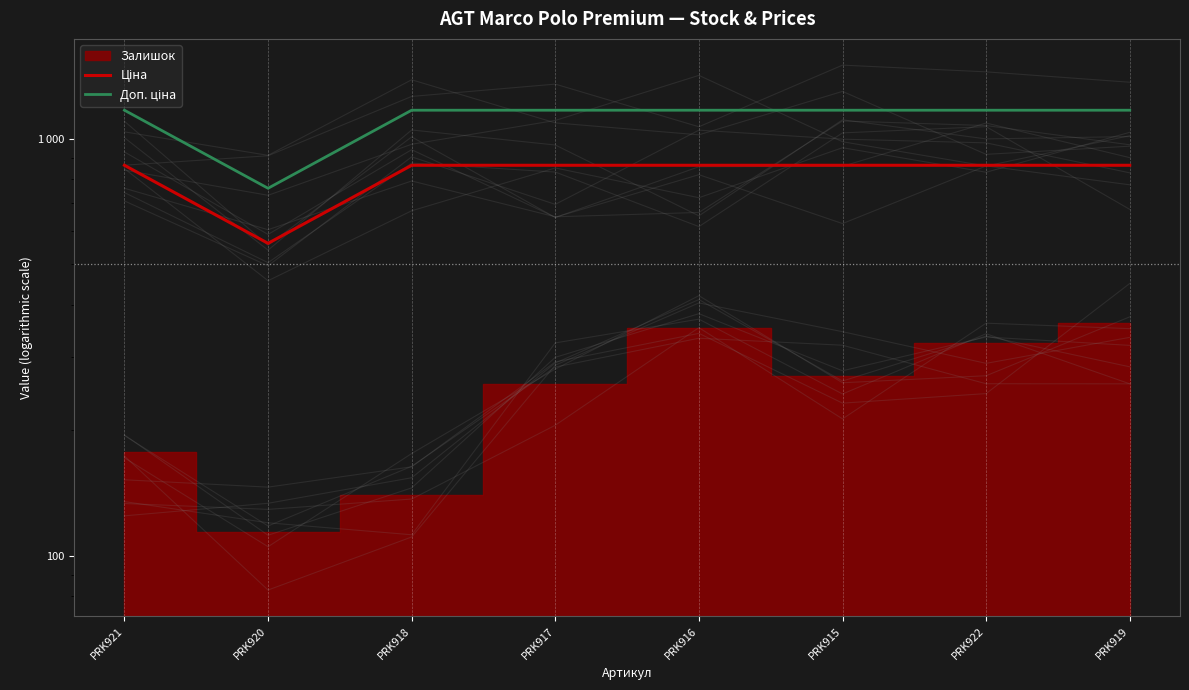

The value of Доп. ціна at PRK918 is 1941.1. True or false?

False